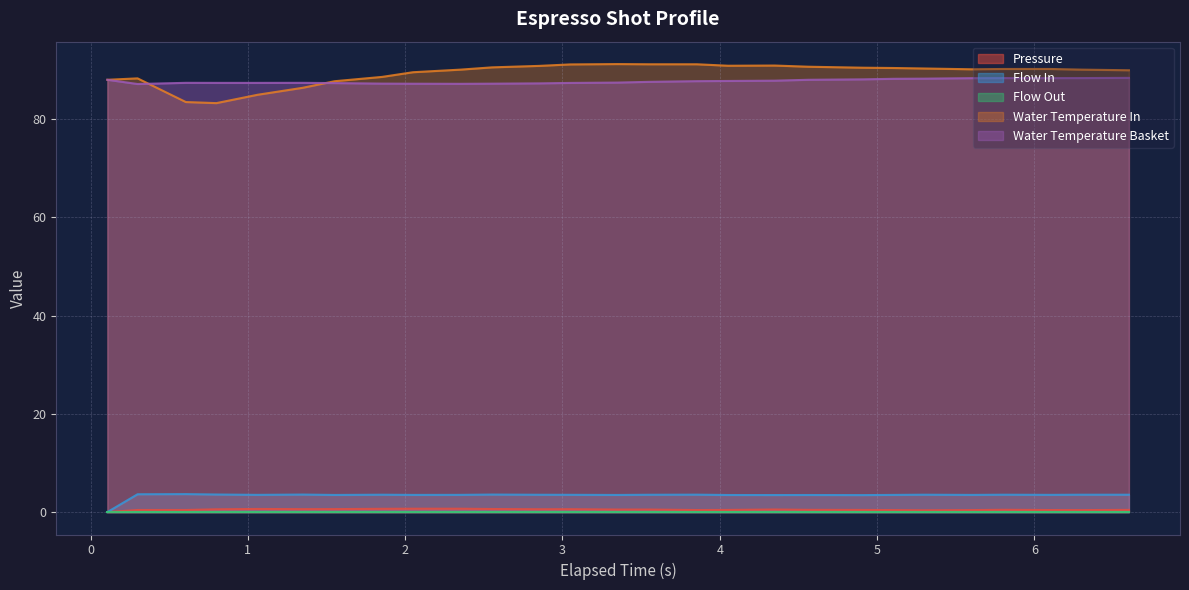

Which series has the largest range (max minus min)?

Water Temperature In